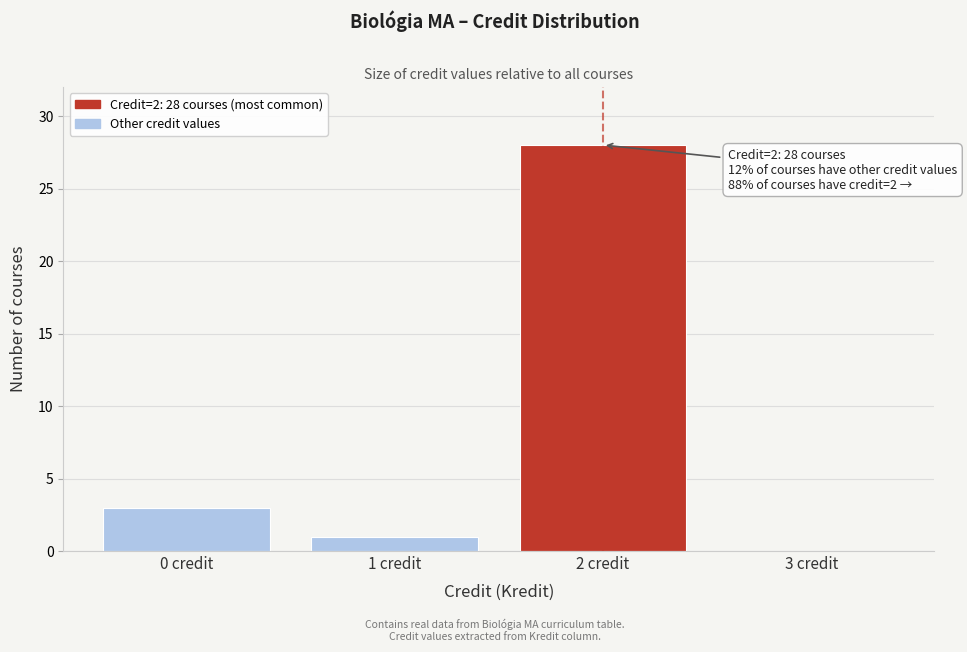

Reading left to right, list all the values displayed in this chart.

0 credit=3	1 credit=1	2 credit=28	3 credit=0